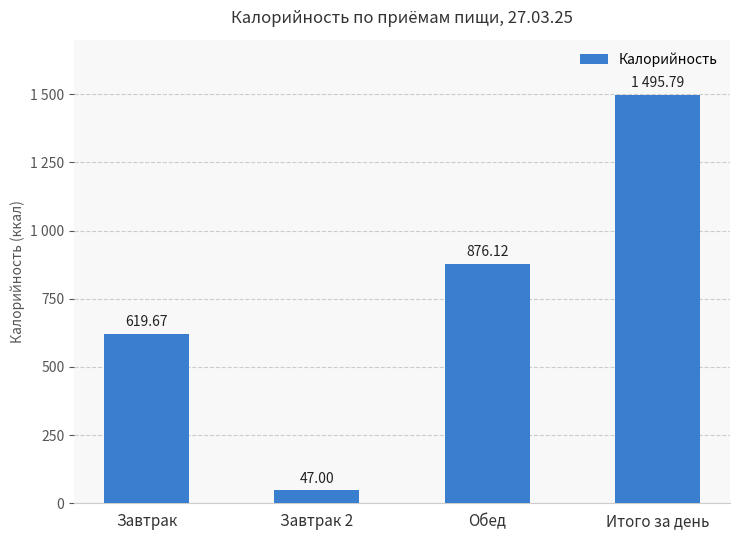

Are the bars horizontal?

No